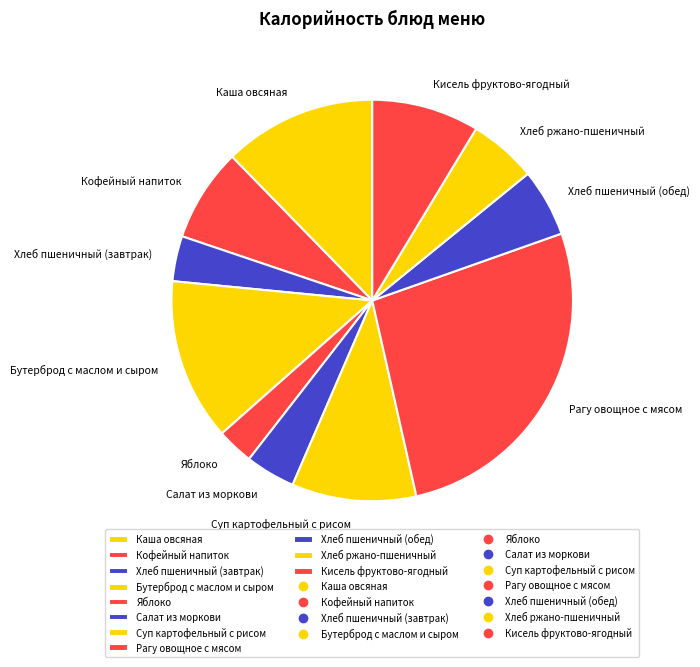

Is there any slice that represents more than half of the pie?

No